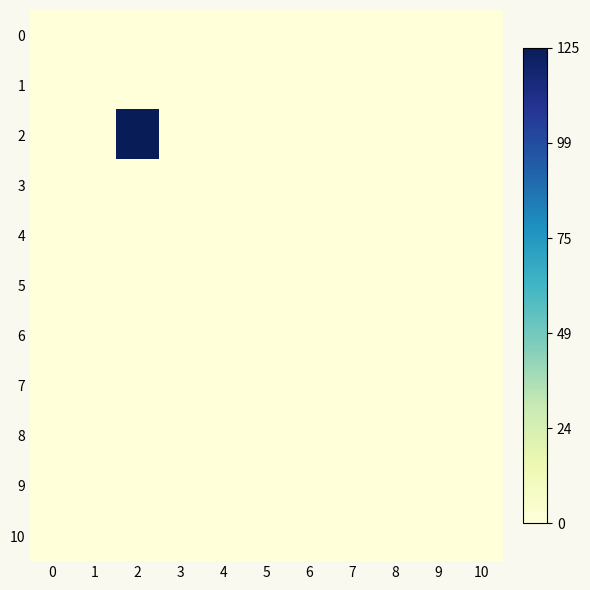

Which series has the largest total across all categories?

2